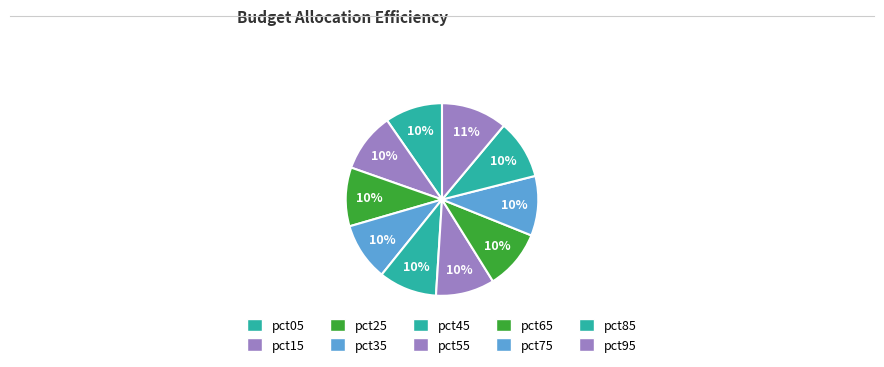

How many segments does this pie chart have?

10